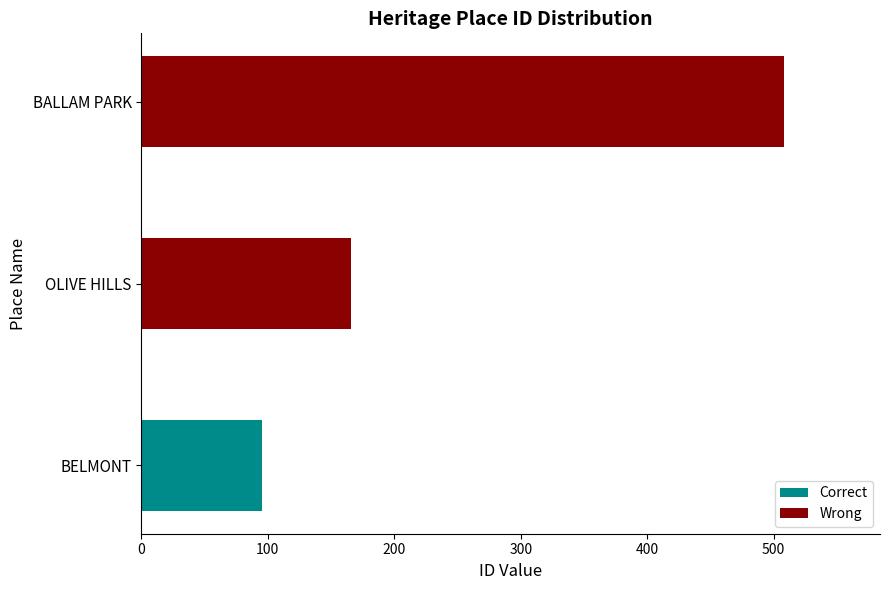

What is the difference between the Wrong values at BALLAM PARK and OLIVE HILLS?

342